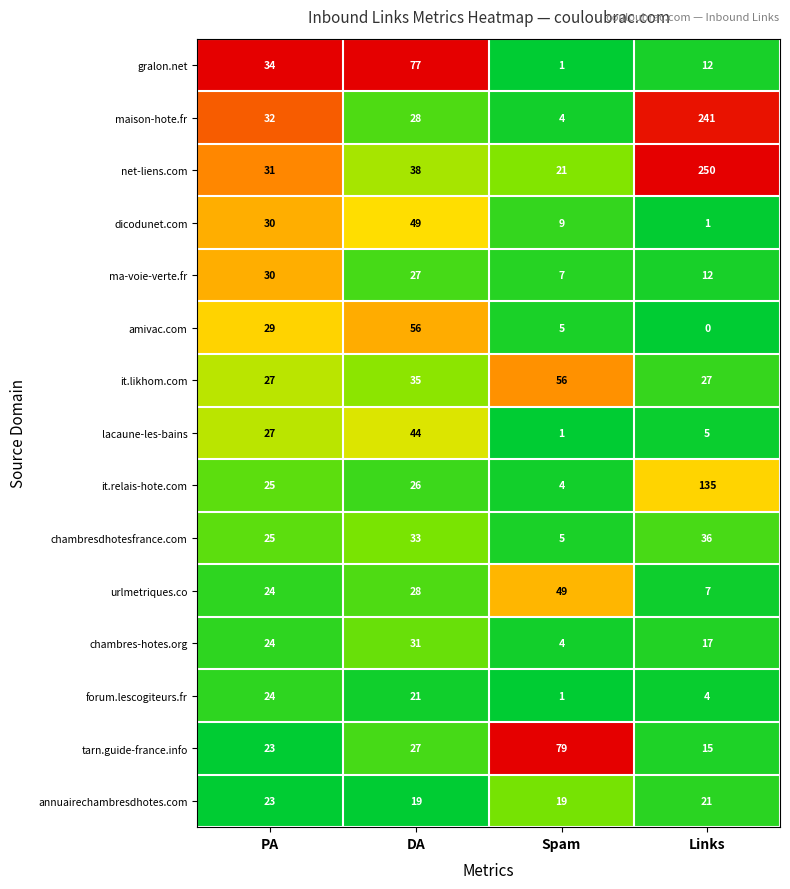

Which series has the widest spread of values?

maison-hote.fr